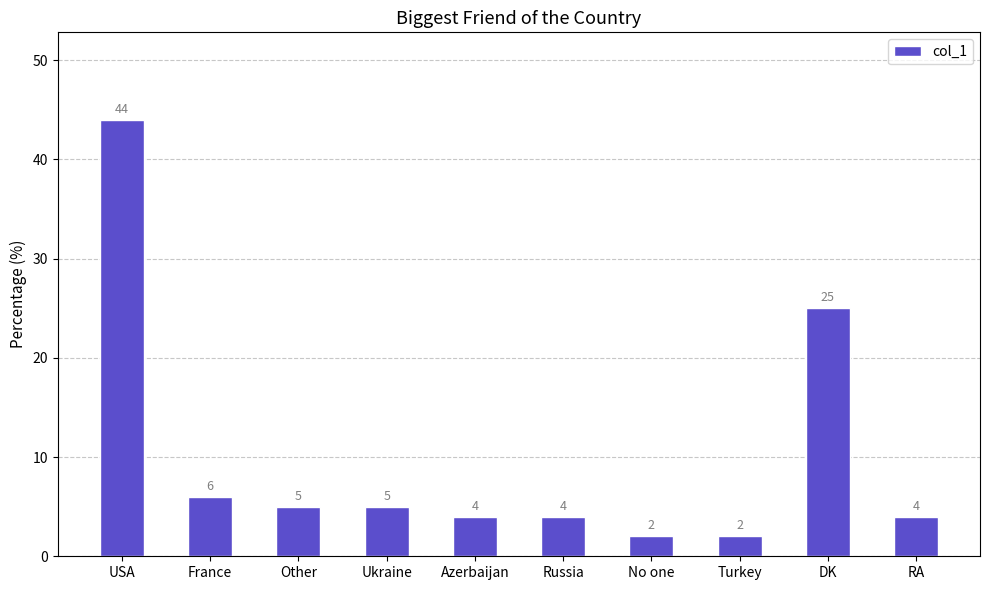

Reading left to right, what are all the values shown in this chart?

USA=44	France=6	Other=5	Ukraine=5	Azerbaijan=4	Russia=4	No one=2	Turkey=2	DK=25	RA=4